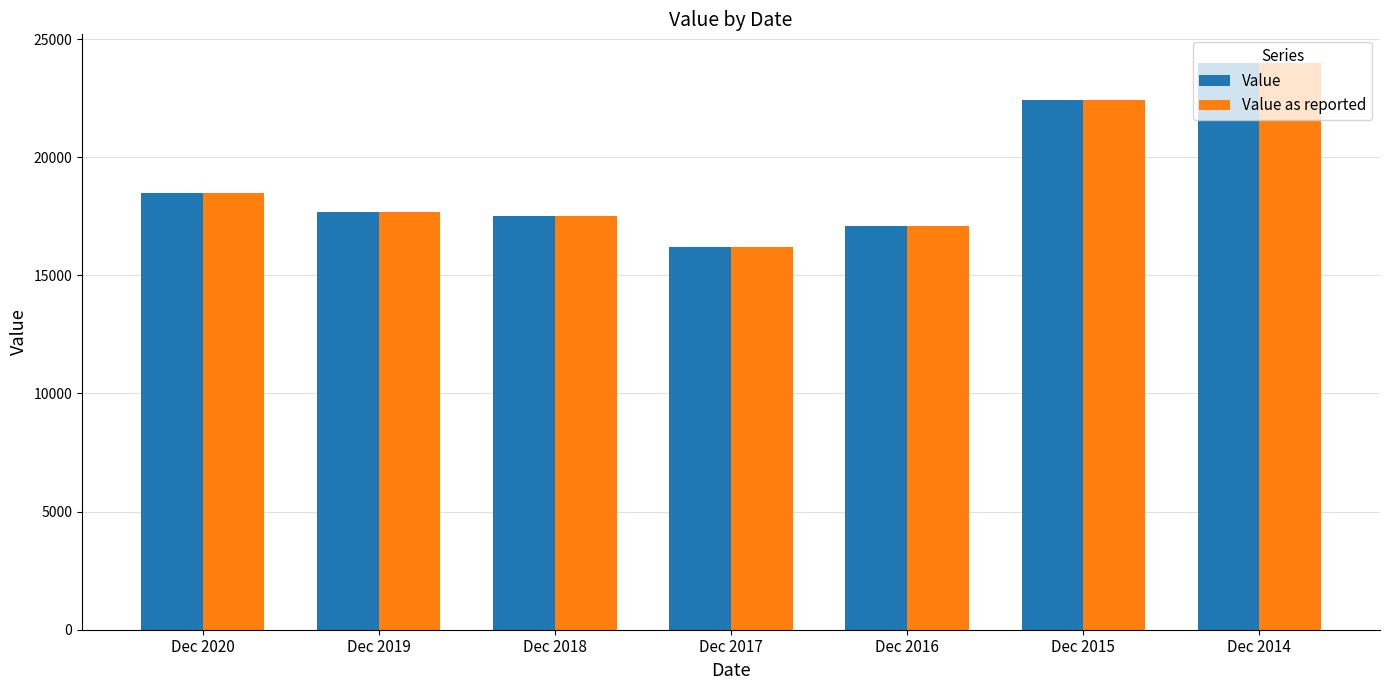

What is the sum of the Value as reported values at Dec 2017 and Dec 2015?

38600